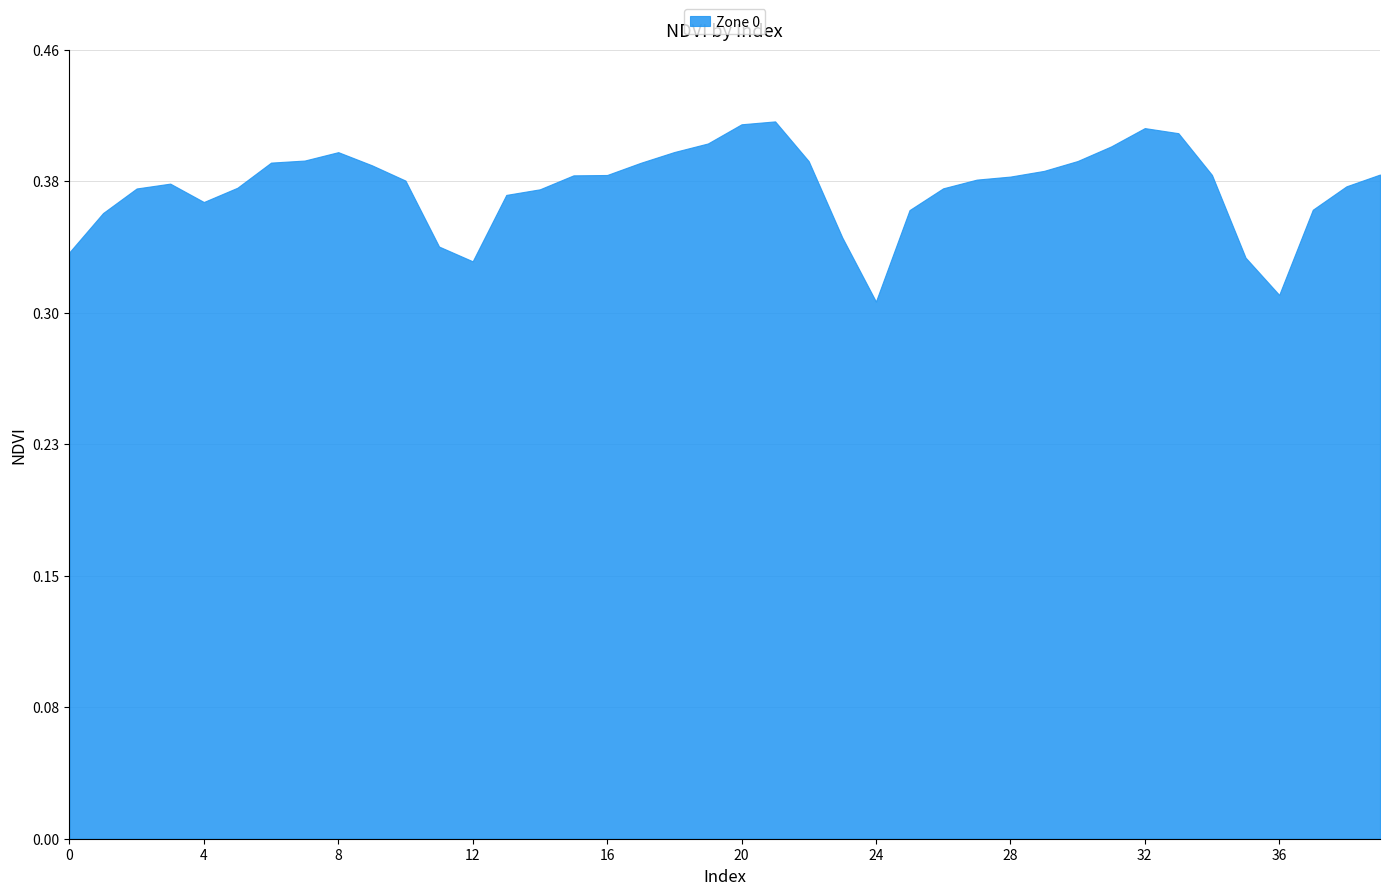

Where is the first local minimum?

4